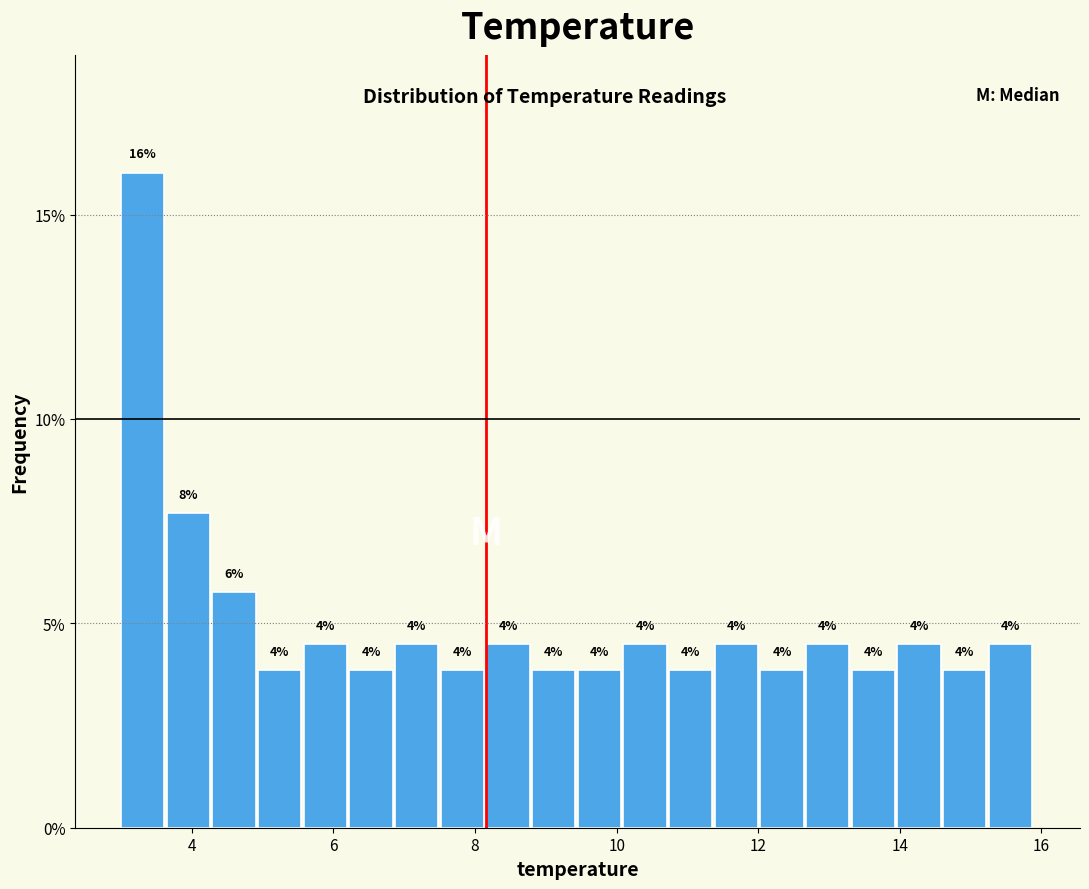

Read against the x-axis, roughly where is the centre of the tallest bar?

3.4